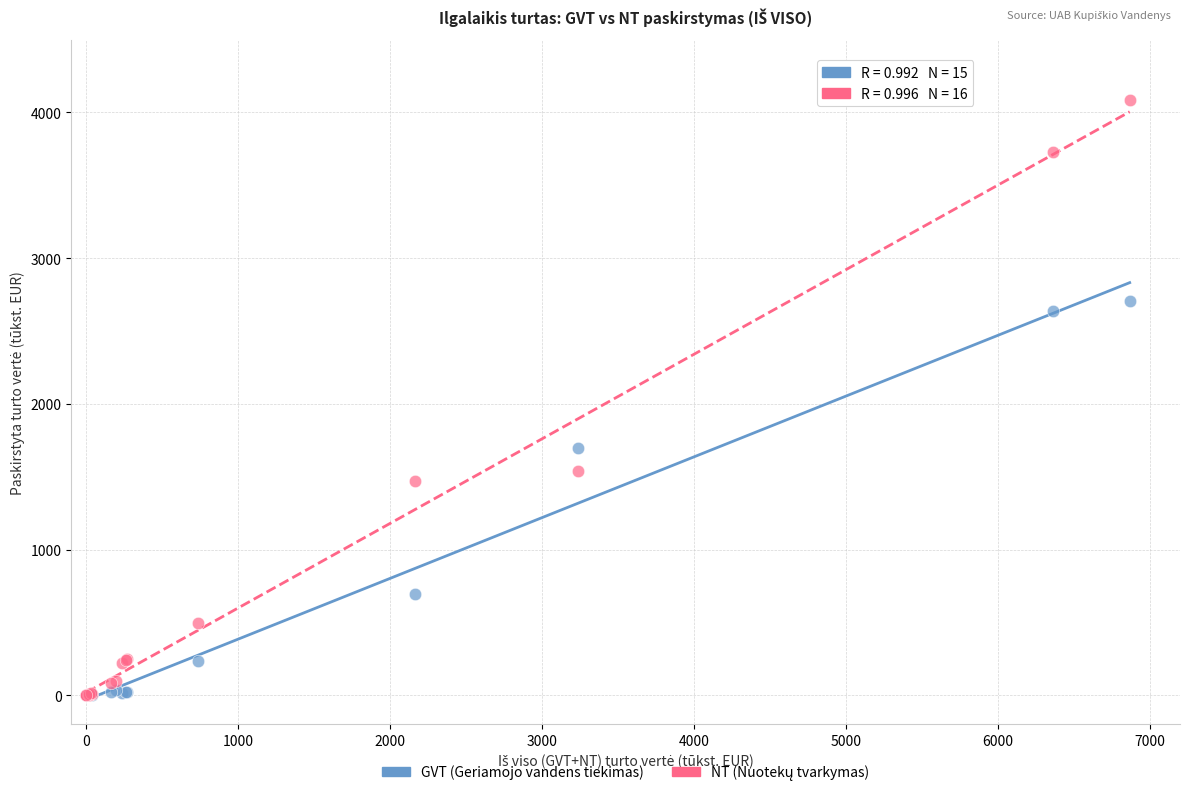

In the GVT (Geriamojo vandens tiekimas) series, what Y value is closest to 1352?

1696.1